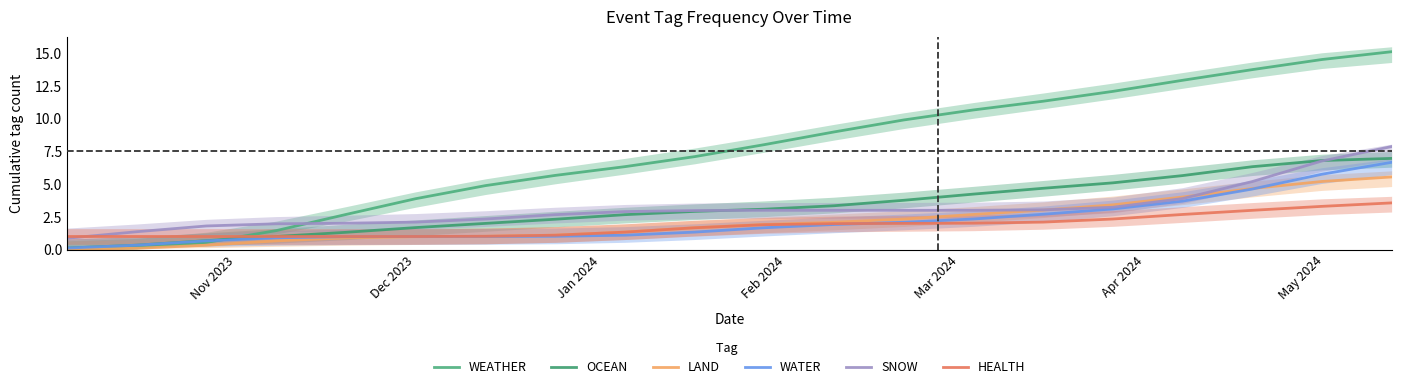

Which series has the largest range (max minus min)?

WEATHER